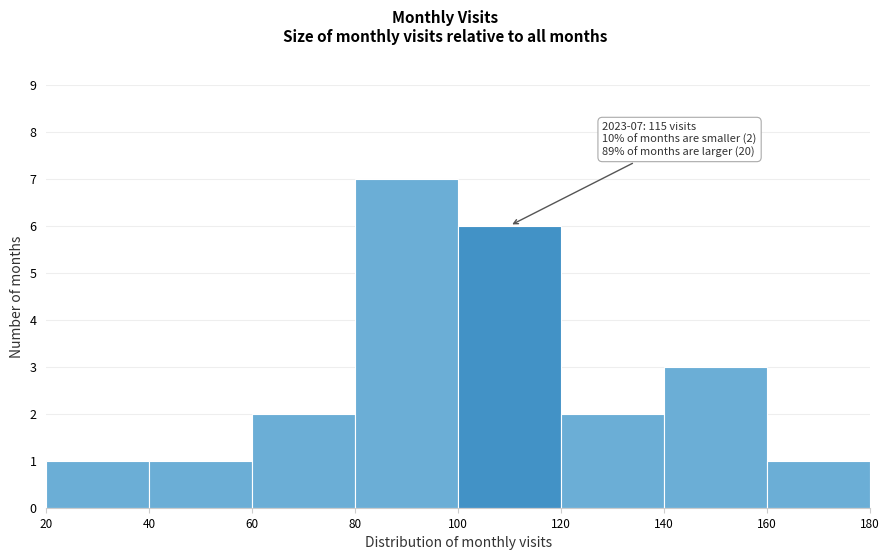

Which range on the x-axis has the tallest bar?

80 to 100